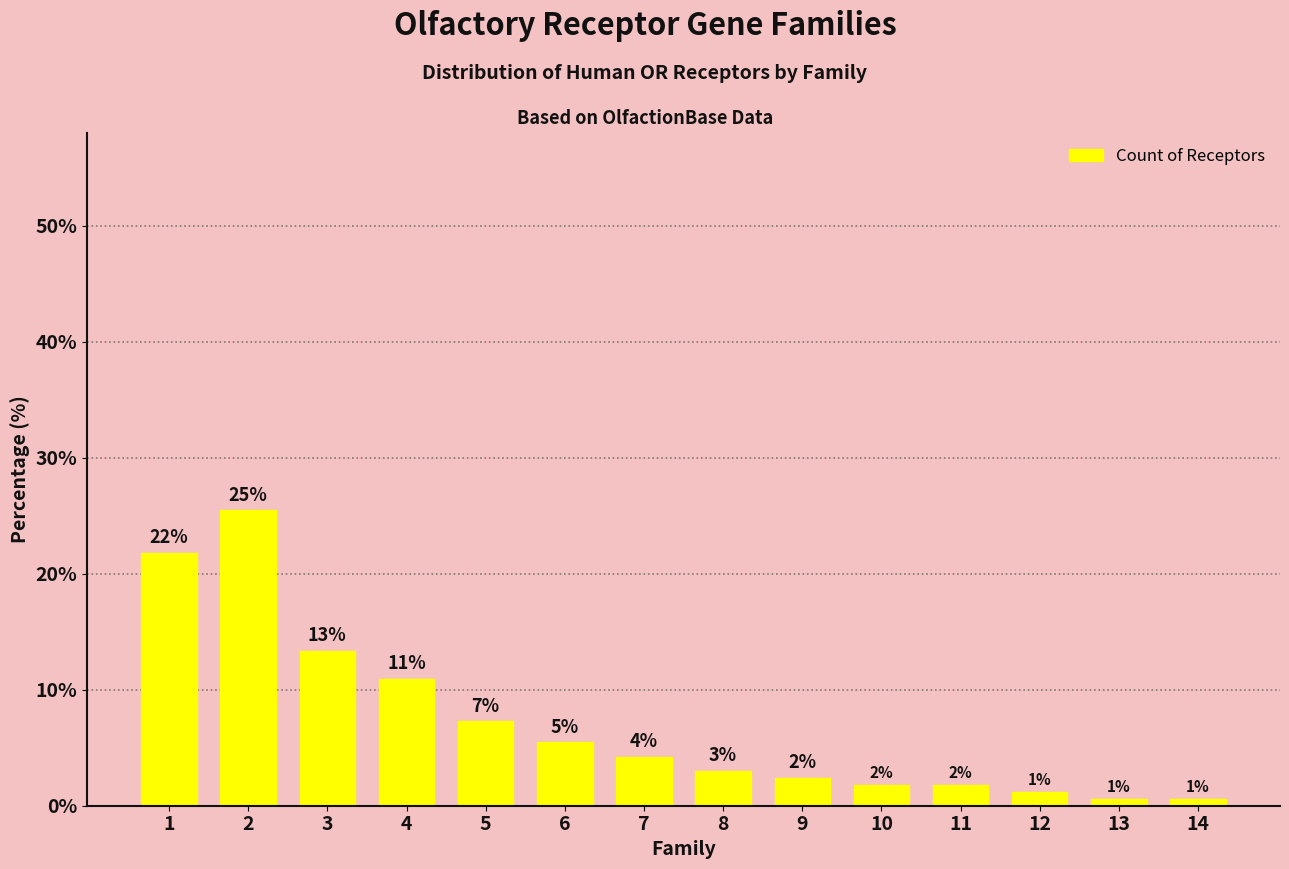

Reading right to left, extract all data points from this chart.

14=0.6	13=0.6	12=1.2	11=1.8	10=1.8	9=2.4	8=3.0	7=4.2	6=5.5	5=7.3	4=10.9	3=13.3	2=25.5	1=21.8